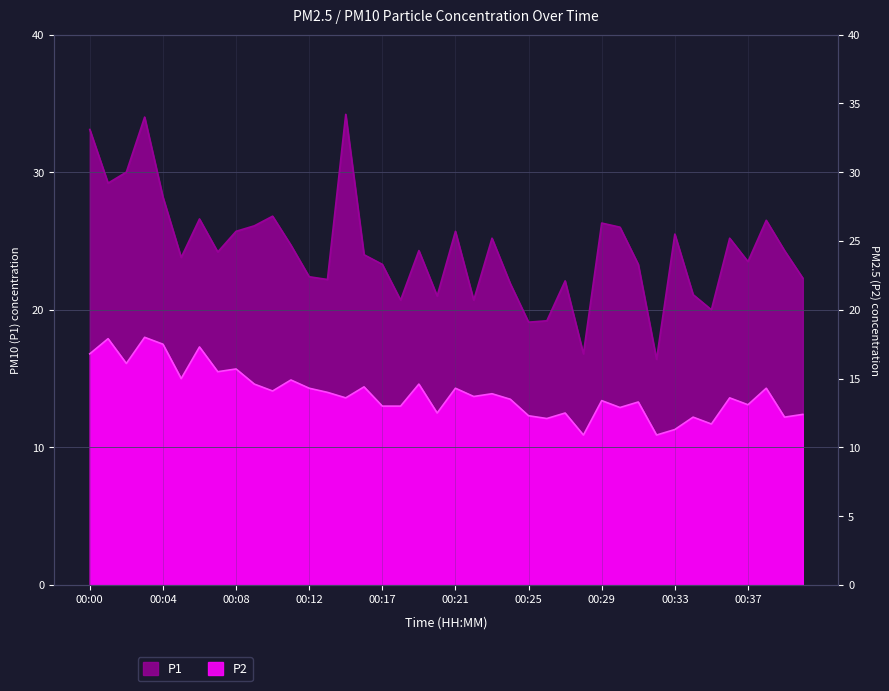

List the series in order of their peak value, highest first.

P1, P2